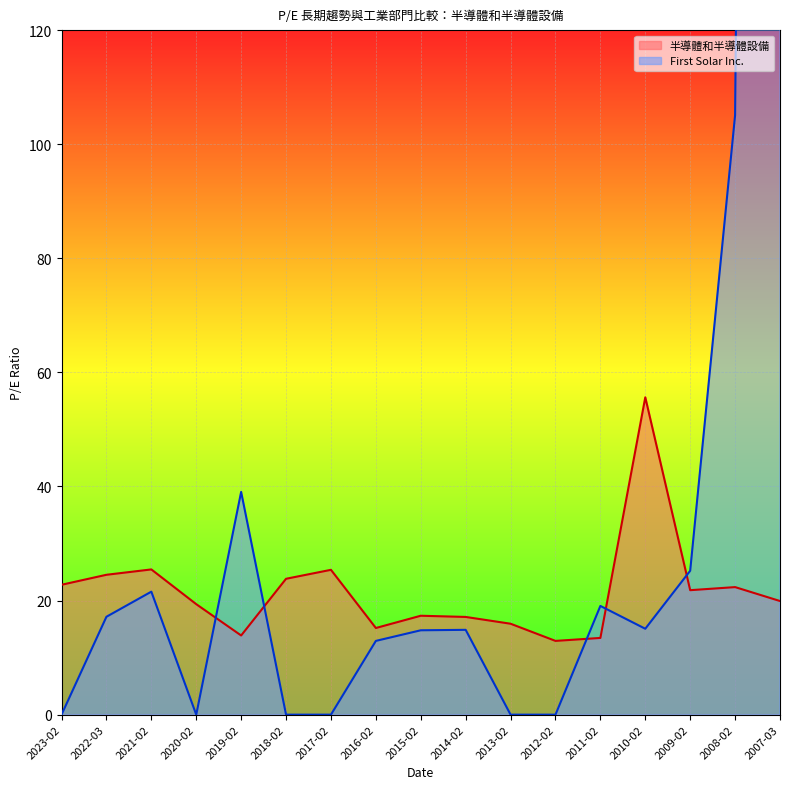

What are all the series names shown in the legend?

First Solar Inc., 半導體和半導體設備